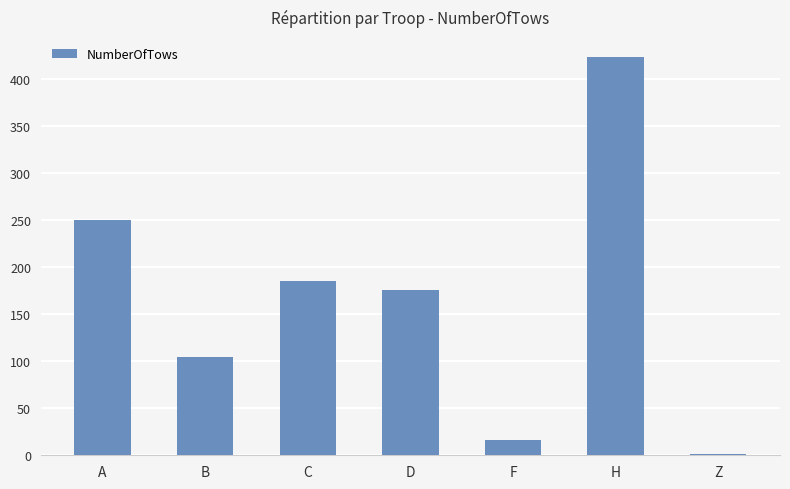

What is the difference between the values at D and A?

74